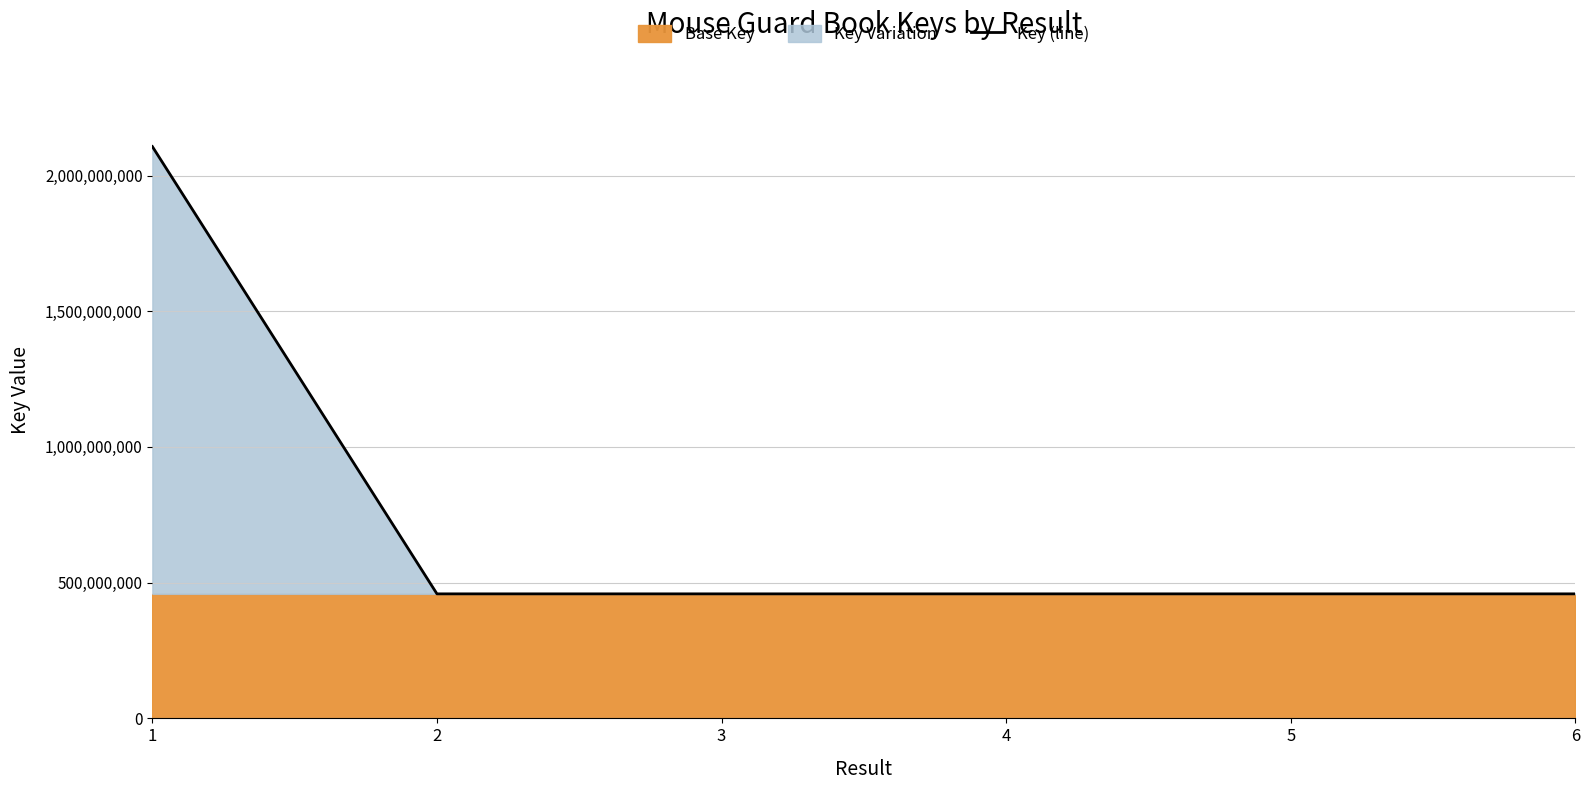

Where does the data first go above 458776362?

1